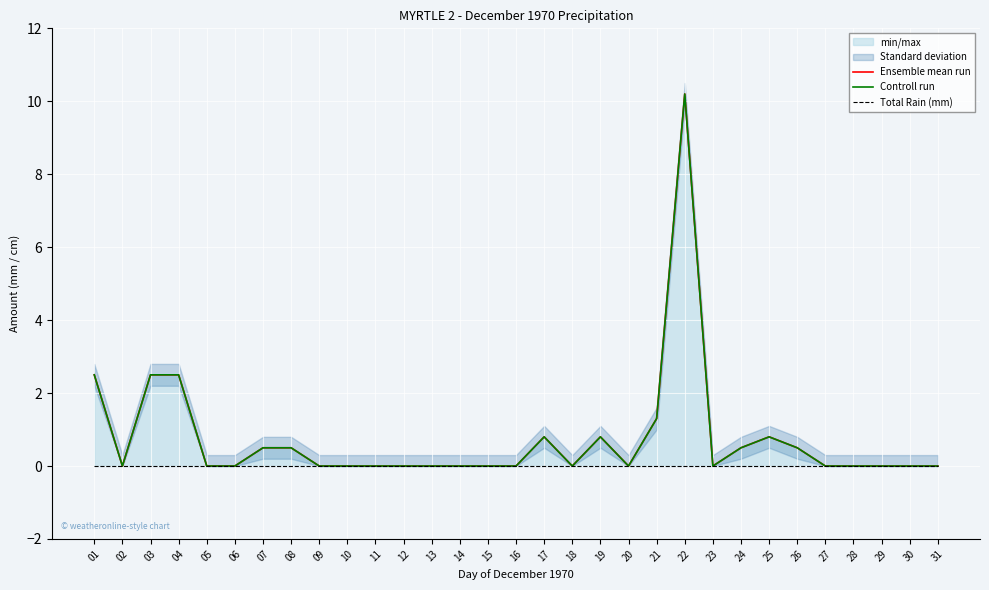

Count the number of categories in the chart.

31